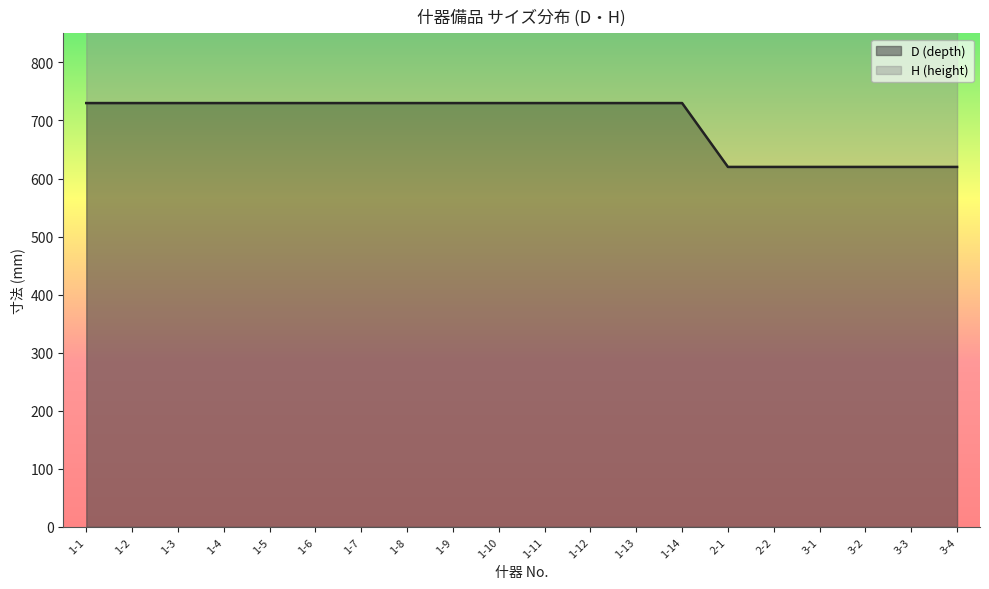

Reading left to right, what are all the values shown in this chart?

730	730	730	730	730	730	730	730	730	730	730	730	730	730	620	620	620	620	620	620